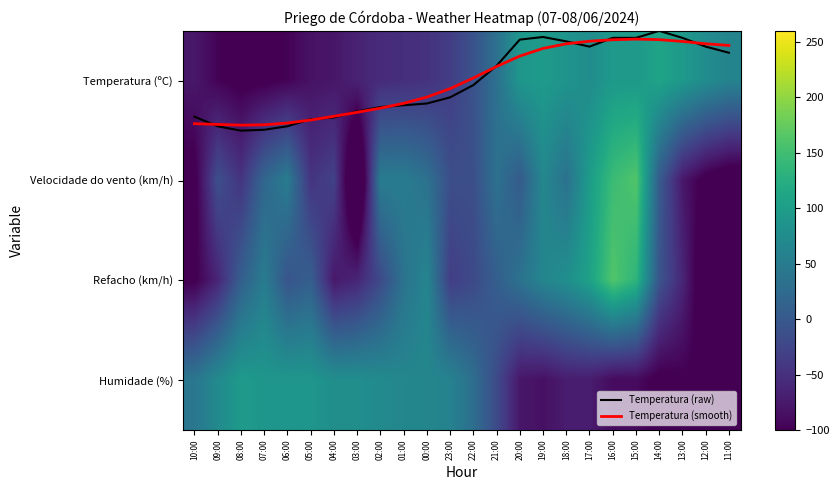

What is the spread (max minus min) of values at 11:00?

236.1